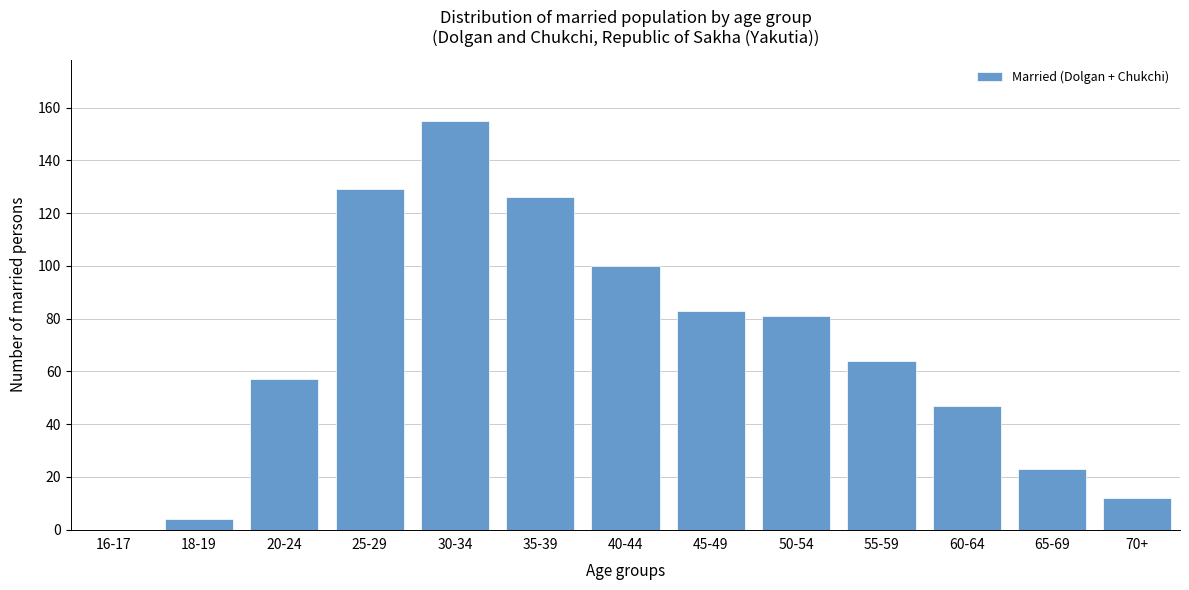

Reading left to right, transcribe all the data shown in this chart.

16-17=0	18-19=4	20-24=57	25-29=129	30-34=155	35-39=126	40-44=100	45-49=83	50-54=81	55-59=64	60-64=47	65-69=23	70+=12